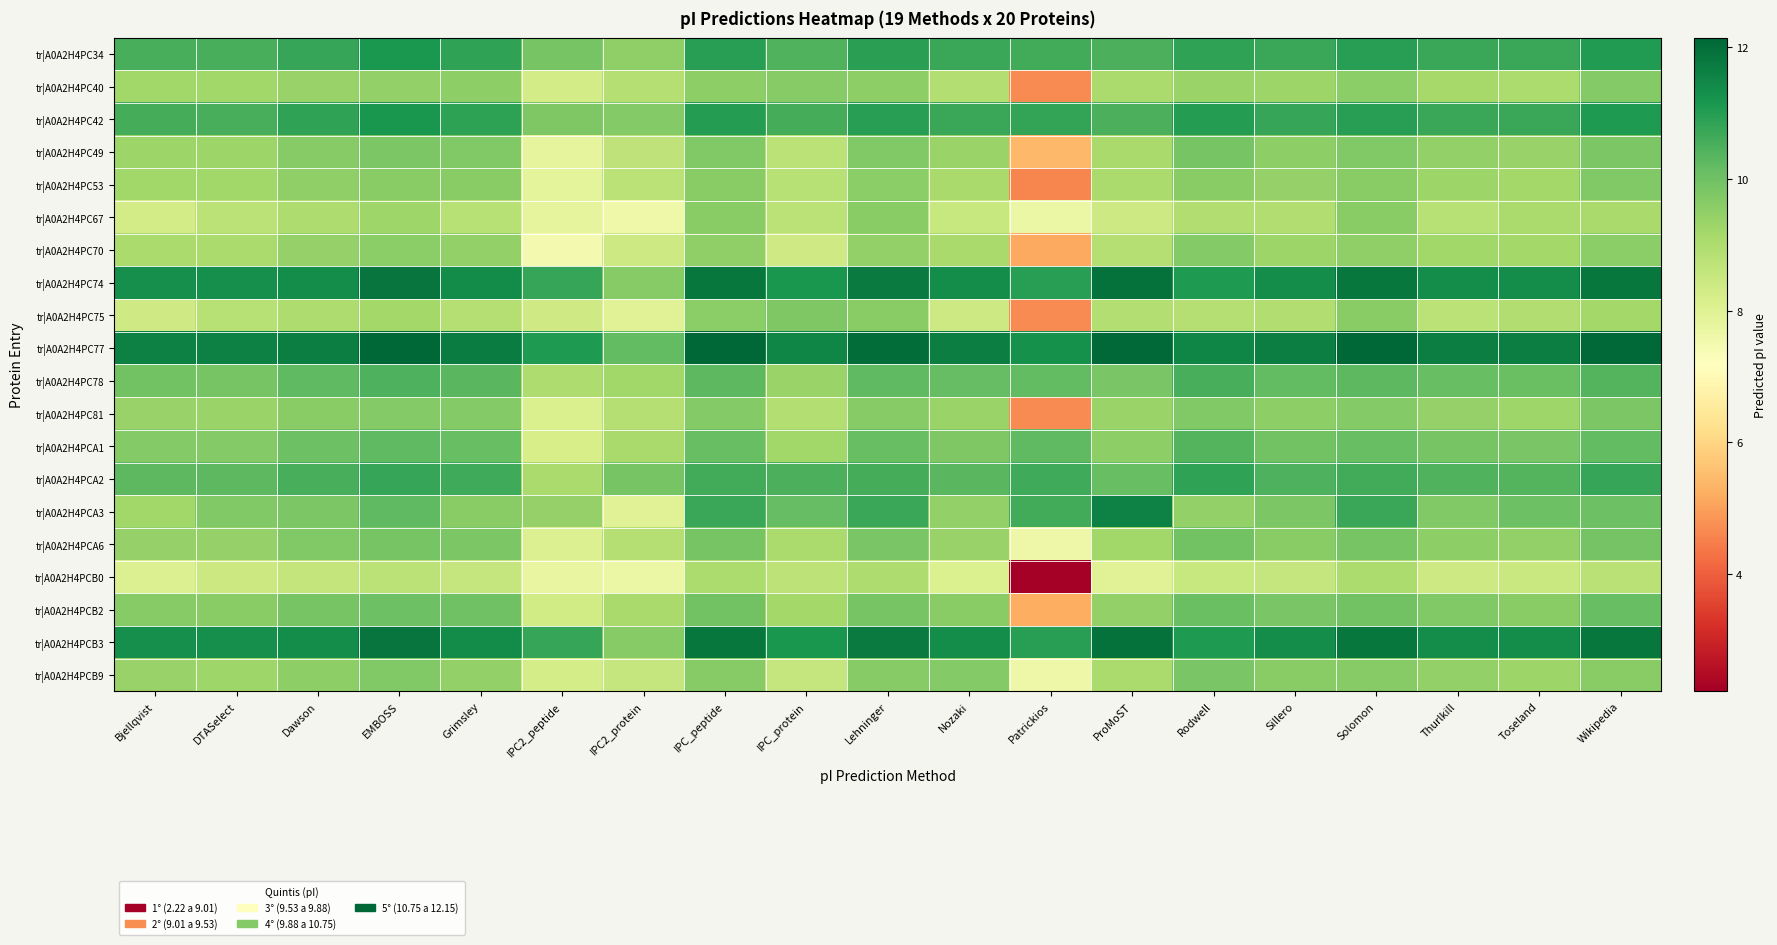

Reading right to left, what are all the values shown in this chart?

tr|A0A2H4PC34: Wikipedia=11.0	Toseland=10.7	Thurlkill=10.7	Solomon=11.0	Sillero=10.7	Rodwell=10.9	ProMoST=10.5	Patrickios=10.6	Nozaki=10.7	Lehninger=10.9	IPC_protein=10.4	IPC_peptide=11.0	IPC2_protein=9.5	IPC2_peptide=9.9	Grimsley=10.8	EMBOSS=11.1	Dawson=10.8	DTASelect=10.5	Bjellqvist=10.6
tr|A0A2H4PC40: Wikipedia=9.7	Toseland=9.0	Thurlkill=9.1	Solomon=9.6	Sillero=9.3	Rodwell=9.3	ProMoST=9.1	Patrickios=4.7	Nozaki=8.9	Lehninger=9.5	IPC_protein=9.6	IPC_peptide=9.5	IPC2_protein=8.9	IPC2_peptide=8.3	Grimsley=9.5	EMBOSS=9.4	Dawson=9.4	DTASelect=9.2	Bjellqvist=9.2
tr|A0A2H4PC42: Wikipedia=11.1	Toseland=10.7	Thurlkill=10.7	Solomon=11.0	Sillero=10.8	Rodwell=11.0	ProMoST=10.5	Patrickios=10.8	Nozaki=10.7	Lehninger=10.9	IPC_protein=10.6	IPC_peptide=11.0	IPC2_protein=9.7	IPC2_peptide=9.8	Grimsley=10.9	EMBOSS=11.2	Dawson=10.8	DTASelect=10.6	Bjellqvist=10.6
tr|A0A2H4PC49: Wikipedia=9.8	Toseland=9.4	Thurlkill=9.5	Solomon=9.7	Sillero=9.5	Rodwell=9.9	ProMoST=9.1	Patrickios=5.4	Nozaki=9.3	Lehninger=9.7	IPC_protein=8.7	IPC_peptide=9.7	IPC2_protein=8.7	IPC2_peptide=7.8	Grimsley=9.7	EMBOSS=9.8	Dawson=9.6	DTASelect=9.3	Bjellqvist=9.3
tr|A0A2H4PC53: Wikipedia=9.7	Toseland=9.2	Thurlkill=9.3	Solomon=9.6	Sillero=9.4	Rodwell=9.6	ProMoST=9.0	Patrickios=4.6	Nozaki=9.1	Lehninger=9.6	IPC_protein=8.8	IPC_peptide=9.6	IPC2_protein=8.8	IPC2_peptide=7.9	Grimsley=9.6	EMBOSS=9.6	Dawson=9.5	DTASelect=9.2	Bjellqvist=9.2
tr|A0A2H4PC67: Wikipedia=9.1	Toseland=9.1	Thurlkill=8.8	Solomon=9.6	Sillero=8.9	Rodwell=9.0	ProMoST=8.4	Patrickios=7.7	Nozaki=8.5	Lehninger=9.6	IPC_protein=8.8	IPC_peptide=9.6	IPC2_protein=7.6	IPC2_peptide=7.8	Grimsley=8.8	EMBOSS=9.3	Dawson=9.0	DTASelect=8.7	Bjellqvist=8.3
tr|A0A2H4PC70: Wikipedia=9.6	Toseland=9.2	Thurlkill=9.2	Solomon=9.5	Sillero=9.3	Rodwell=9.7	ProMoST=8.9	Patrickios=5.1	Nozaki=9.1	Lehninger=9.5	IPC_protein=8.4	IPC_peptide=9.5	IPC2_protein=8.4	IPC2_peptide=7.5	Grimsley=9.5	EMBOSS=9.6	Dawson=9.4	DTASelect=9.1	Bjellqvist=9.0
tr|A0A2H4PC74: Wikipedia=11.8	Toseland=11.4	Thurlkill=11.3	Solomon=11.8	Sillero=11.3	Rodwell=11.1	ProMoST=11.9	Patrickios=11.0	Nozaki=11.3	Lehninger=11.7	IPC_protein=11.2	IPC_peptide=11.8	IPC2_protein=9.7	IPC2_peptide=10.8	Grimsley=11.4	EMBOSS=11.8	Dawson=11.4	DTASelect=11.3	Bjellqvist=11.3
tr|A0A2H4PC75: Wikipedia=9.2	Toseland=9.0	Thurlkill=8.8	Solomon=9.6	Sillero=8.9	Rodwell=8.9	ProMoST=8.9	Patrickios=4.7	Nozaki=8.4	Lehninger=9.6	IPC_protein=9.8	IPC_peptide=9.6	IPC2_protein=8.0	IPC2_peptide=8.4	Grimsley=8.9	EMBOSS=9.2	Dawson=9.0	DTASelect=8.8	Bjellqvist=8.4
tr|A0A2H4PC77: Wikipedia=12.1	Toseland=11.7	Thurlkill=11.7	Solomon=12.1	Sillero=11.7	Rodwell=11.5	ProMoST=12.1	Patrickios=11.3	Nozaki=11.7	Lehninger=12.0	IPC_protein=11.5	IPC_peptide=12.1	IPC2_protein=10.2	IPC2_peptide=11.1	Grimsley=11.7	EMBOSS=12.1	Dawson=11.7	DTASelect=11.6	Bjellqvist=11.6
tr|A0A2H4PC78: Wikipedia=10.4	Toseland=10.1	Thurlkill=10.1	Solomon=10.3	Sillero=10.2	Rodwell=10.6	ProMoST=9.8	Patrickios=10.2	Nozaki=10.1	Lehninger=10.2	IPC_protein=9.3	IPC_peptide=10.3	IPC2_protein=9.2	IPC2_peptide=9.0	Grimsley=10.3	EMBOSS=10.5	Dawson=10.2	DTASelect=9.9	Bjellqvist=9.9
tr|A0A2H4PC81: Wikipedia=9.8	Toseland=9.3	Thurlkill=9.4	Solomon=9.7	Sillero=9.5	Rodwell=9.7	ProMoST=9.3	Patrickios=4.7	Nozaki=9.3	Lehninger=9.6	IPC_protein=8.9	IPC_peptide=9.7	IPC2_protein=8.9	IPC2_peptide=8.1	Grimsley=9.7	EMBOSS=9.7	Dawson=9.6	DTASelect=9.3	Bjellqvist=9.4
tr|A0A2H4PCA1: Wikipedia=10.2	Toseland=9.8	Thurlkill=9.9	Solomon=10.1	Sillero=9.9	Rodwell=10.4	ProMoST=9.5	Patrickios=10.2	Nozaki=9.8	Lehninger=10.1	IPC_protein=9.2	IPC_peptide=10.1	IPC2_protein=9.1	IPC2_peptide=8.2	Grimsley=10.1	EMBOSS=10.2	Dawson=10.0	DTASelect=9.7	Bjellqvist=9.7
tr|A0A2H4PCA2: Wikipedia=10.8	Toseland=10.4	Thurlkill=10.4	Solomon=10.6	Sillero=10.5	Rodwell=10.8	ProMoST=10.1	Patrickios=10.7	Nozaki=10.3	Lehninger=10.6	IPC_protein=10.5	IPC_peptide=10.6	IPC2_protein=9.9	IPC2_peptide=9.1	Grimsley=10.6	EMBOSS=10.8	Dawson=10.6	DTASelect=10.3	Bjellqvist=10.3
tr|A0A2H4PCA3: Wikipedia=10.0	Toseland=10.0	Thurlkill=9.7	Solomon=10.7	Sillero=9.8	Rodwell=9.4	ProMoST=11.6	Patrickios=10.6	Nozaki=9.5	Lehninger=10.7	IPC_protein=10.1	IPC_peptide=10.7	IPC2_protein=8.0	IPC2_peptide=9.4	Grimsley=9.6	EMBOSS=10.2	Dawson=9.8	DTASelect=9.7	Bjellqvist=9.2
tr|A0A2H4PCA6: Wikipedia=9.9	Toseland=9.5	Thurlkill=9.5	Solomon=9.9	Sillero=9.6	Rodwell=9.9	ProMoST=9.2	Patrickios=7.6	Nozaki=9.4	Lehninger=9.9	IPC_protein=9.0	IPC_peptide=9.9	IPC2_protein=8.9	IPC2_peptide=8.1	Grimsley=9.8	EMBOSS=9.9	Dawson=9.7	DTASelect=9.4	Bjellqvist=9.4
tr|A0A2H4PCB0: Wikipedia=8.8	Toseland=8.5	Thurlkill=8.4	Solomon=9.0	Sillero=8.6	Rodwell=8.5	ProMoST=8.0	Patrickios=2.2	Nozaki=8.1	Lehninger=9.0	IPC_protein=8.7	IPC_peptide=9.0	IPC2_protein=7.7	IPC2_peptide=7.7	Grimsley=8.6	EMBOSS=8.8	Dawson=8.6	DTASelect=8.5	Bjellqvist=8.1
tr|A0A2H4PCB2: Wikipedia=10.1	Toseland=9.6	Thurlkill=9.7	Solomon=9.9	Sillero=9.8	Rodwell=10.1	ProMoST=9.5	Patrickios=5.2	Nozaki=9.6	Lehninger=9.9	IPC_protein=9.2	IPC_peptide=9.9	IPC2_protein=9.1	IPC2_peptide=8.3	Grimsley=10.0	EMBOSS=10.0	Dawson=9.9	DTASelect=9.6	Bjellqvist=9.6
tr|A0A2H4PCB3: Wikipedia=11.8	Toseland=11.4	Thurlkill=11.3	Solomon=11.8	Sillero=11.3	Rodwell=11.1	ProMoST=11.9	Patrickios=11.0	Nozaki=11.3	Lehninger=11.7	IPC_protein=11.2	IPC_peptide=11.8	IPC2_protein=9.7	IPC2_peptide=10.8	Grimsley=11.4	EMBOSS=11.8	Dawson=11.4	DTASelect=11.3	Bjellqvist=11.3
tr|A0A2H4PCB9: Wikipedia=9.6	Toseland=9.3	Thurlkill=9.4	Solomon=9.6	Sillero=9.6	Rodwell=9.9	ProMoST=9.1	Patrickios=7.6	Nozaki=9.7	Lehninger=9.6	IPC_protein=8.6	IPC_peptide=9.6	IPC2_protein=8.6	IPC2_peptide=8.3	Grimsley=9.5	EMBOSS=9.7	Dawson=9.5	DTASelect=9.3	Bjellqvist=9.4